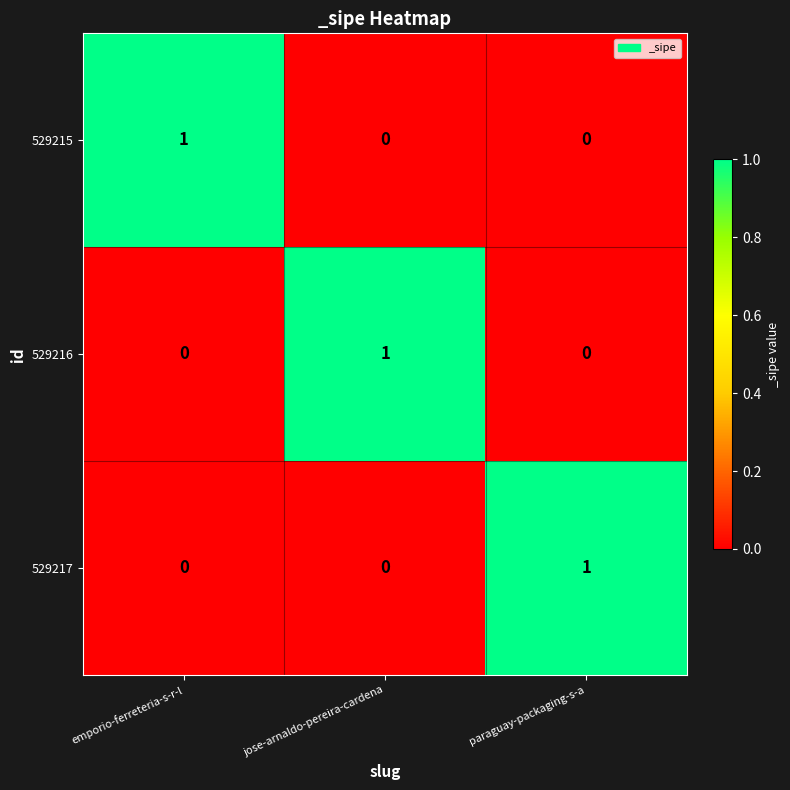

Count the number of data series in this chart.

3